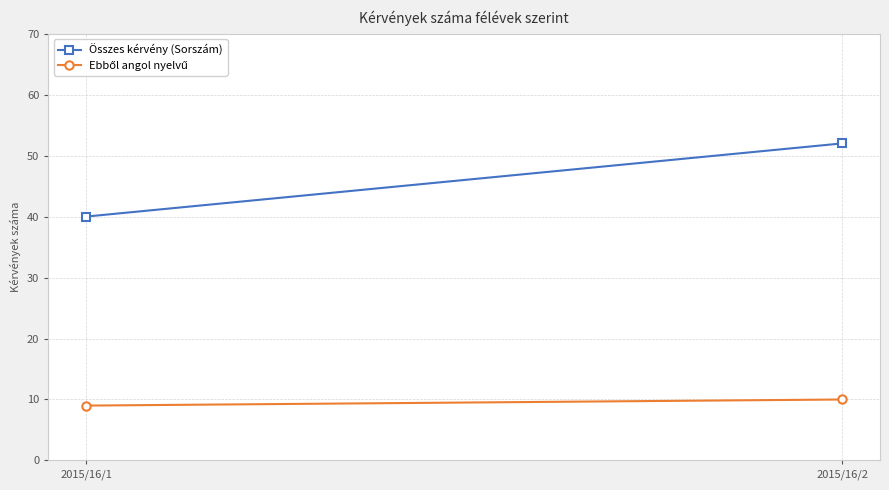

What is the value of the Összes kérvény (Sorszám) point at the 1st from the left?

40